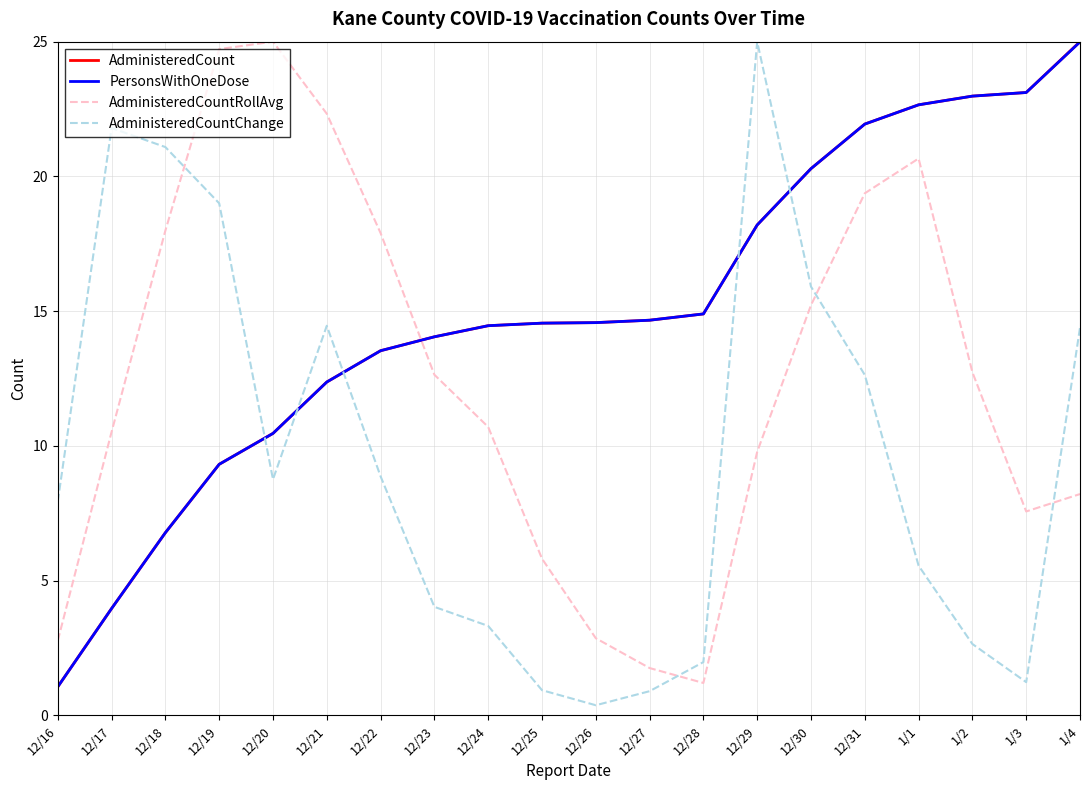

What position from the left is 12/30?

15